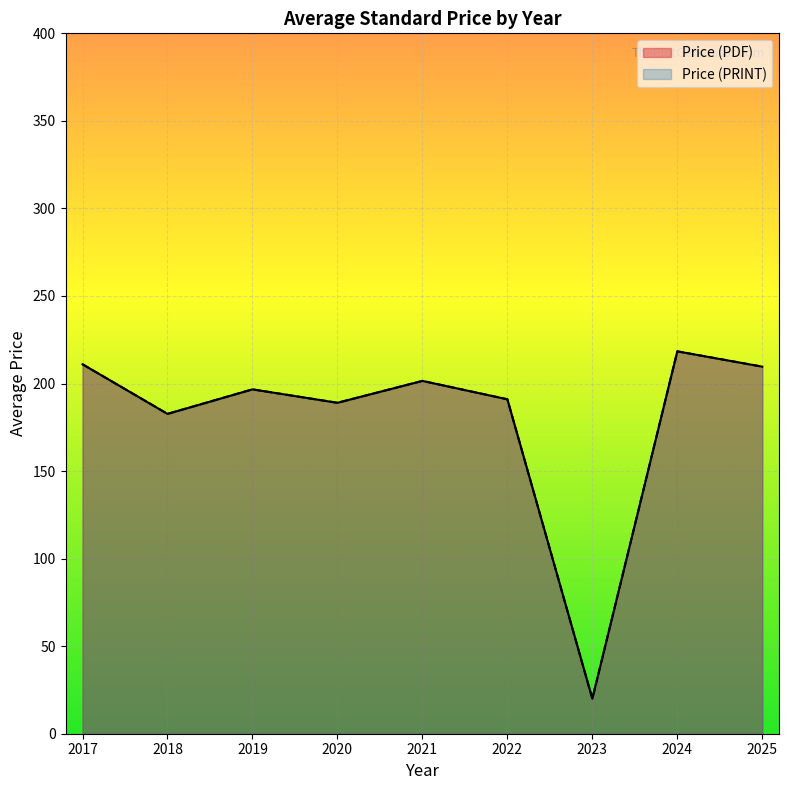

List the series in order of their peak value, highest first.

Price (PDF), Price (PRINT)